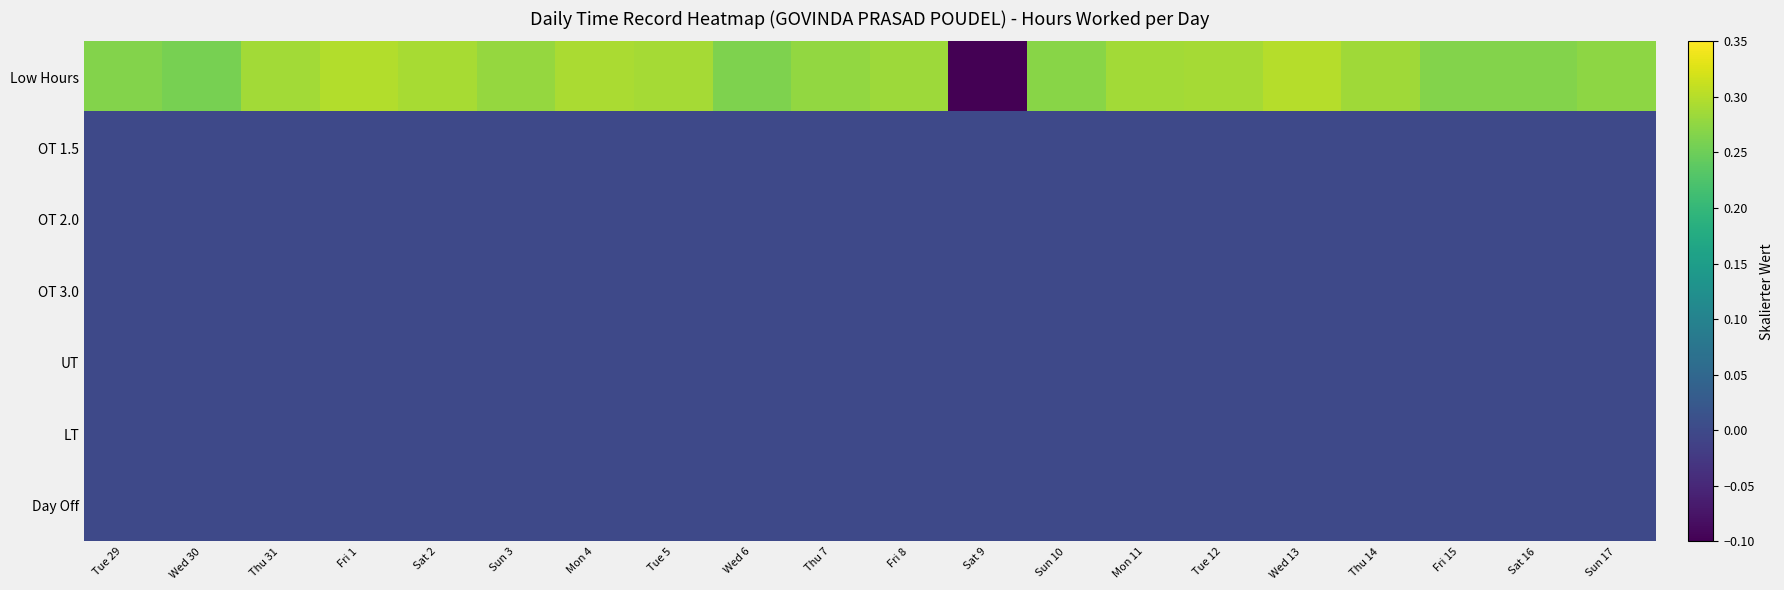

At how many categories does at least one series exceed 0?

19